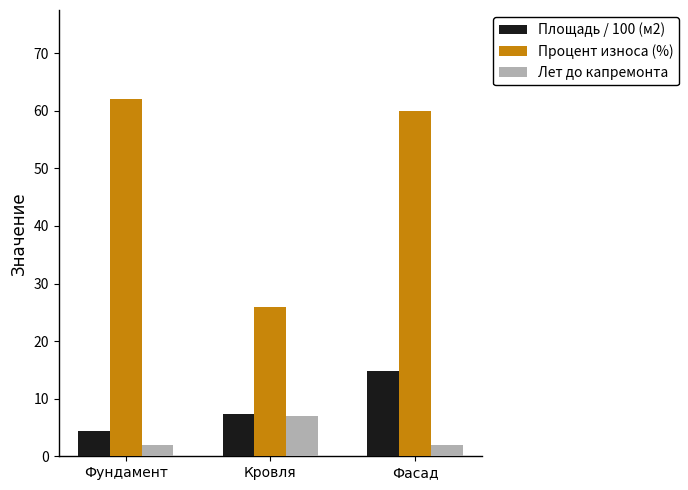

Is it true that Процент износа (%) equals 44.4 at Кровля?

False